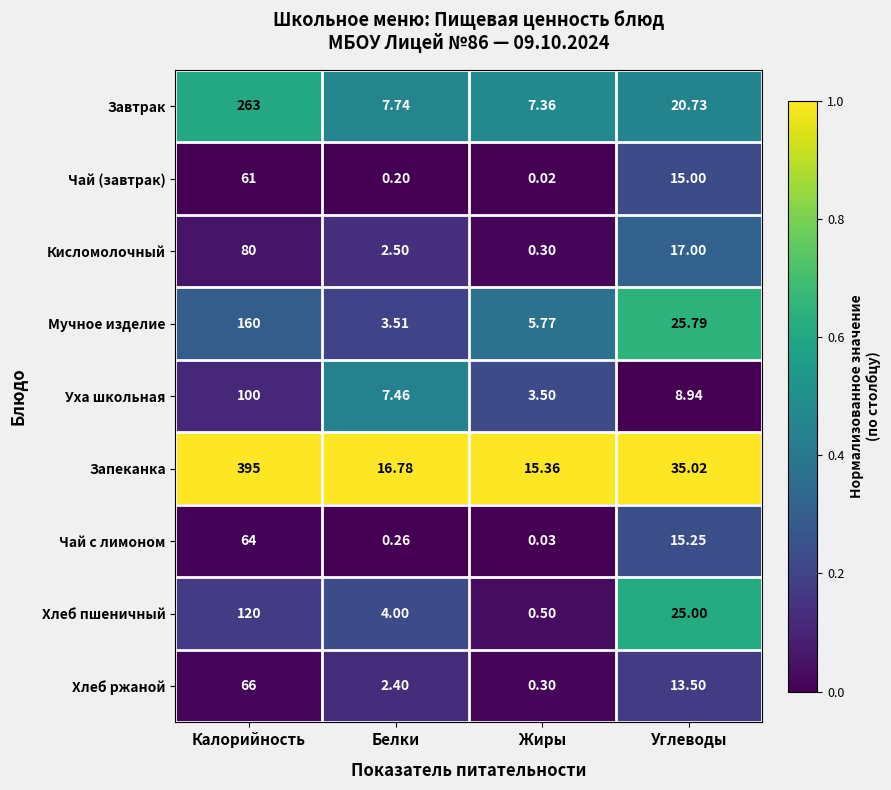

At Углеводы, list the series in order from largest to smallest.

Запеканка, Мучное изделие, Хлеб пшеничный, Завтрак, Кисломолочный, Чай с лимоном, Чай (завтрак), Хлеб ржаной, Уха школьная